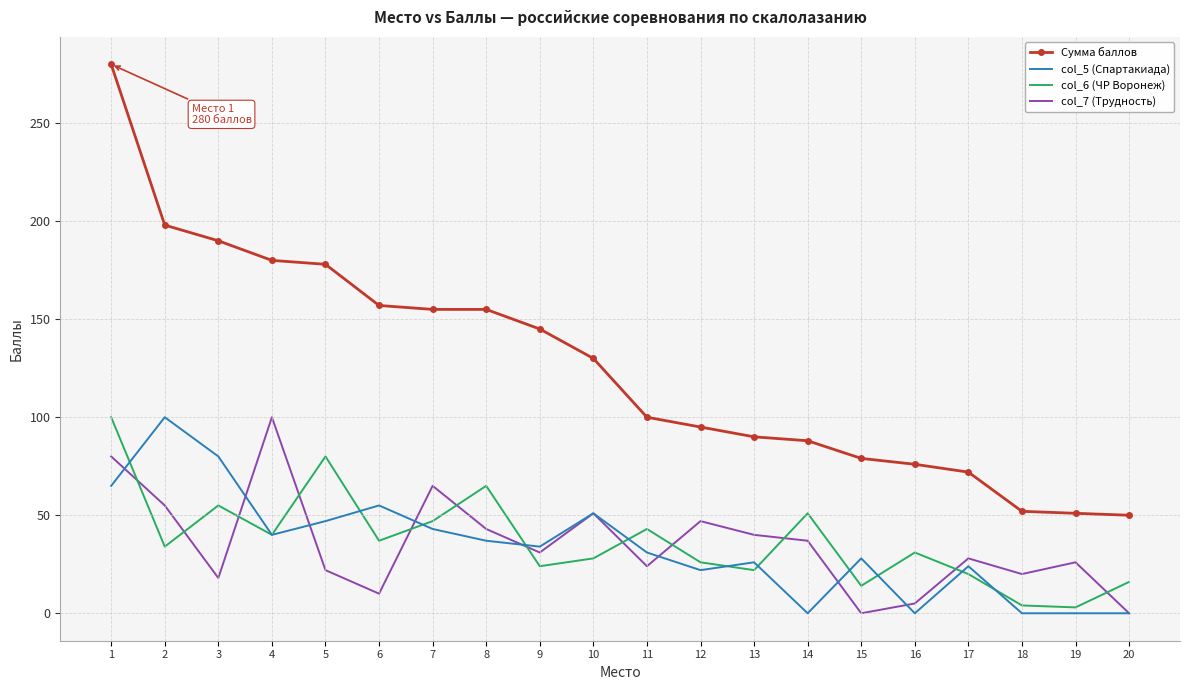

True or false: col_7 (Трудность) and col_6 (ЧР Воронеж) intersect in this chart.

True